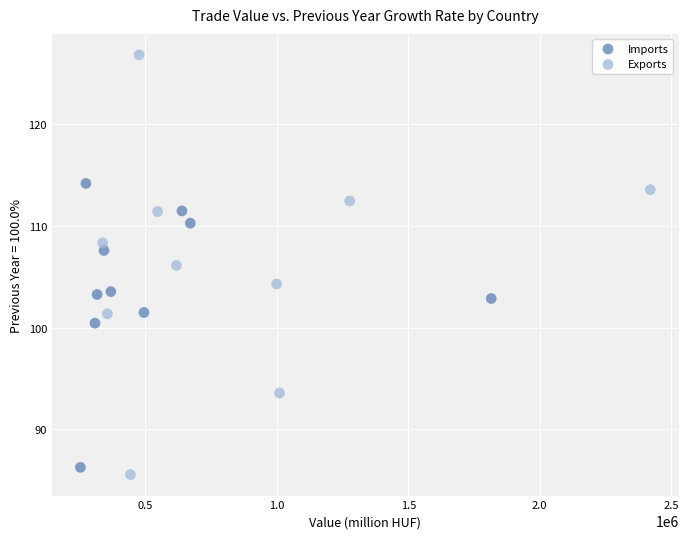

Which series contains the highest Y value?

Exports